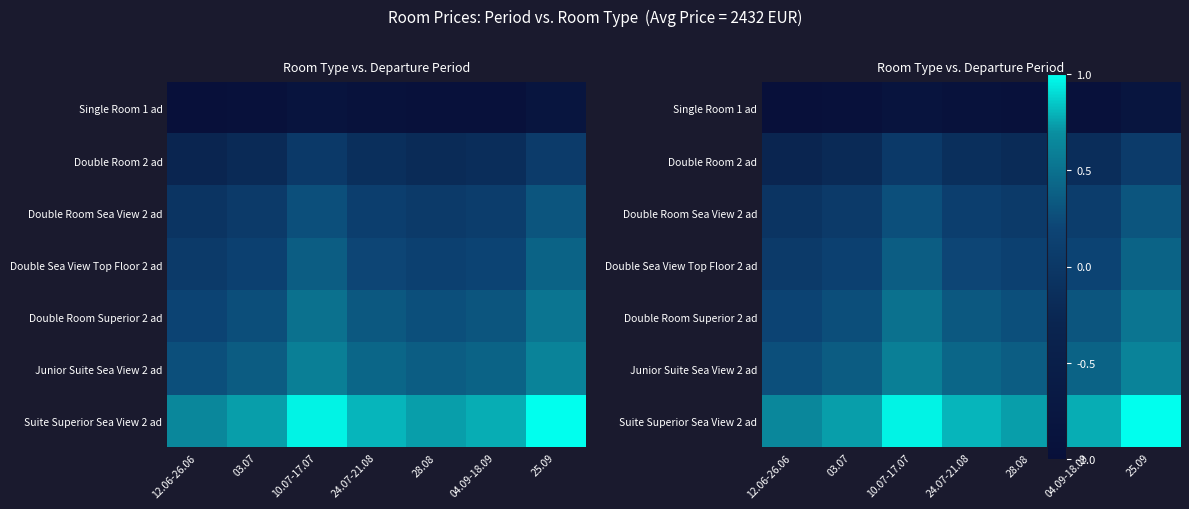

Which series has the largest total across all categories?

Suite Superior Sea View 2 ad